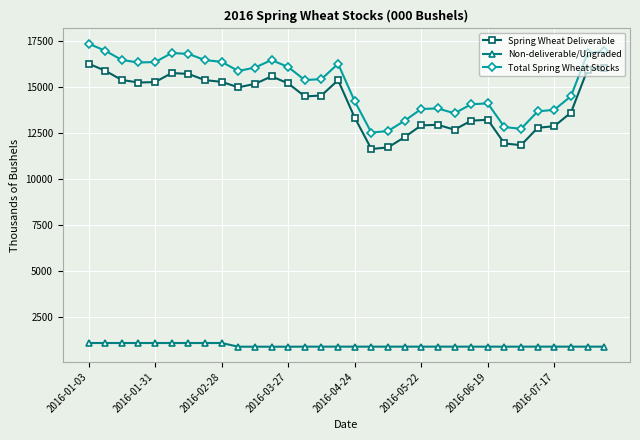

List the series in order of their peak value, lowest first.

Non-deliverable/Ungraded, Spring Wheat Deliverable, Total Spring Wheat Stocks